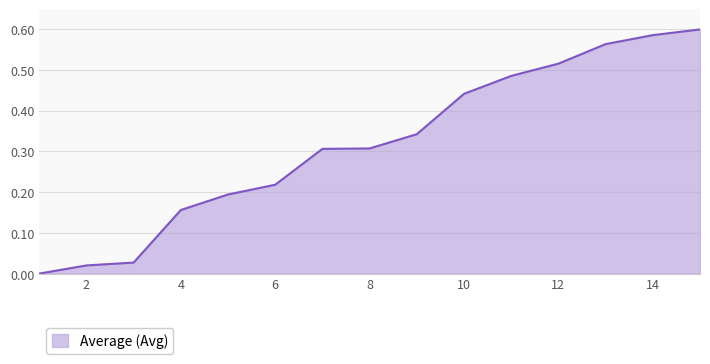

List the labels in order of value, smallest first.

1, 2, 3, 4, 5, 6, 7, 8, 9, 10, 11, 12, 13, 14, 15